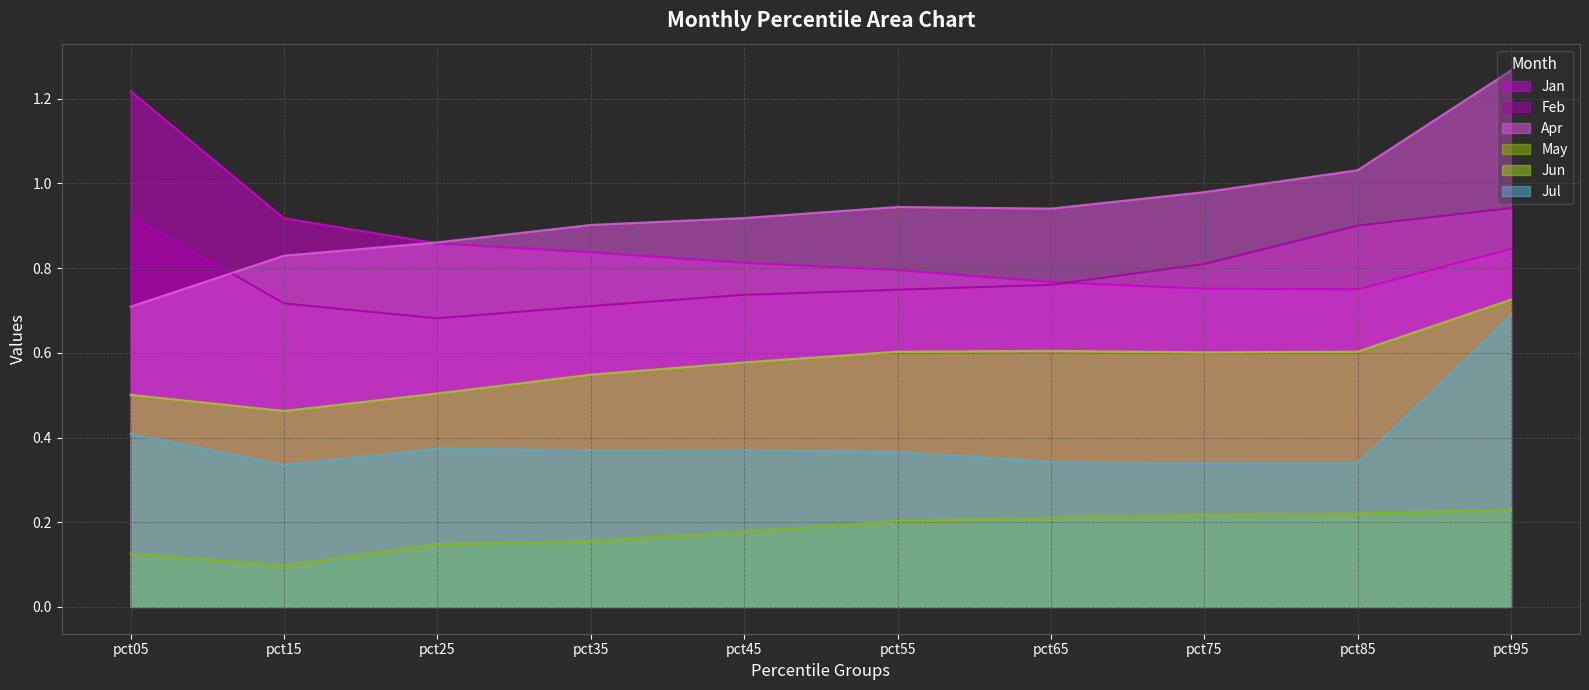

Is the value of Feb at pct35 greater than the value of Apr at pct75?

No